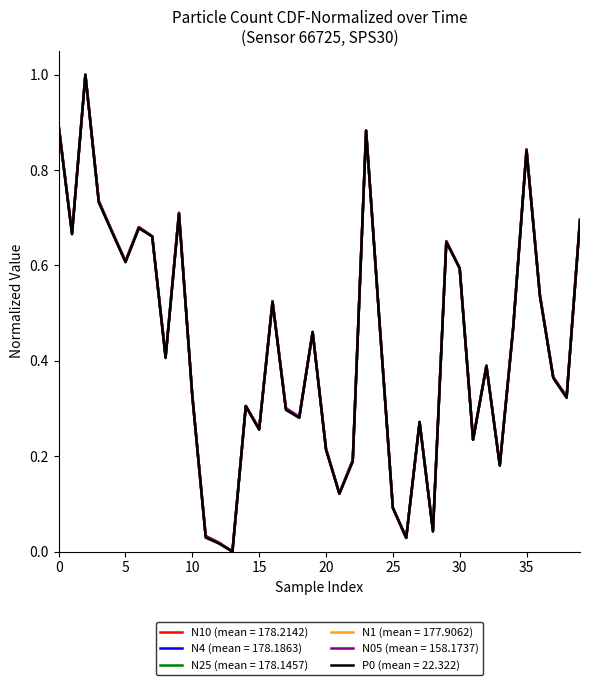

What is the highest value of the N1 (mean = 177.9062) series?

1.0